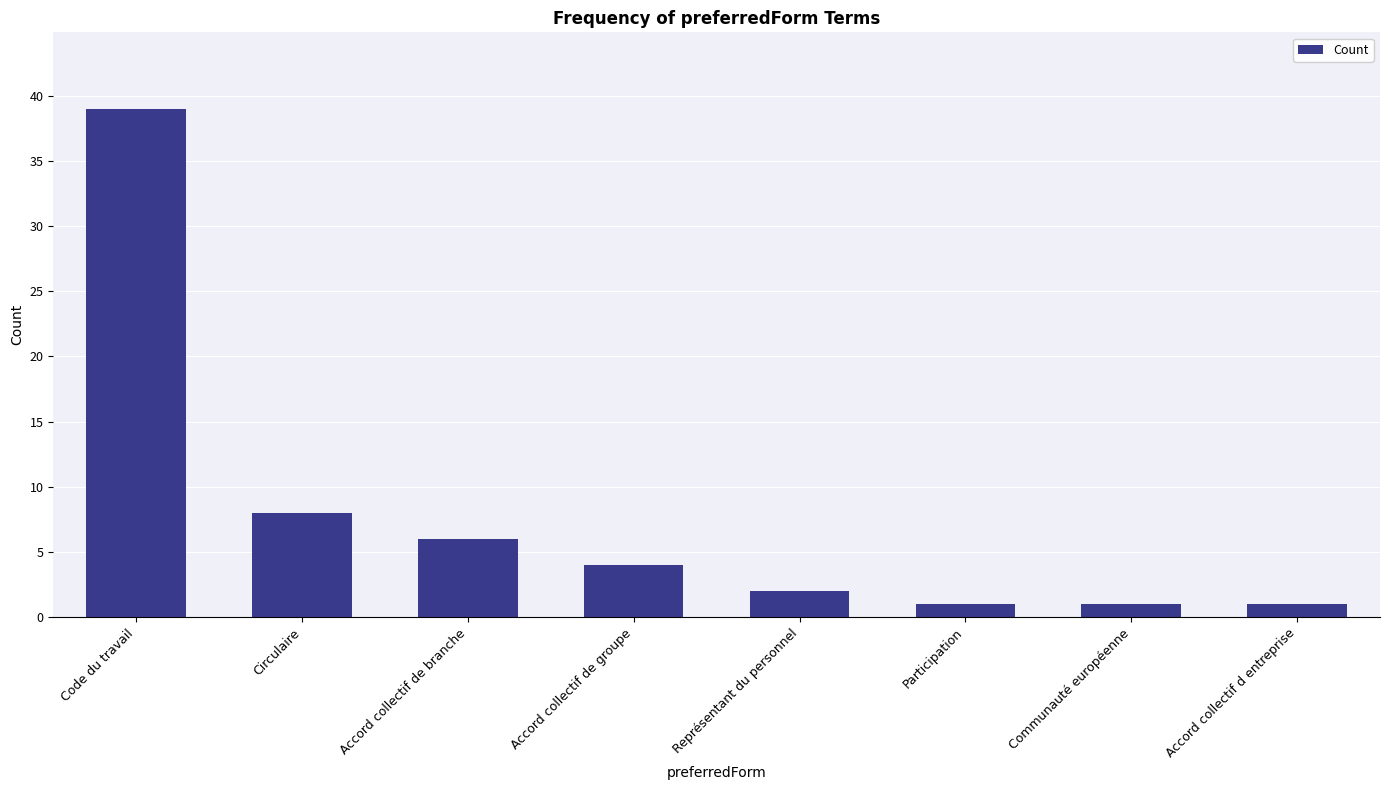

What is the difference between the maximum and minimum values?

38